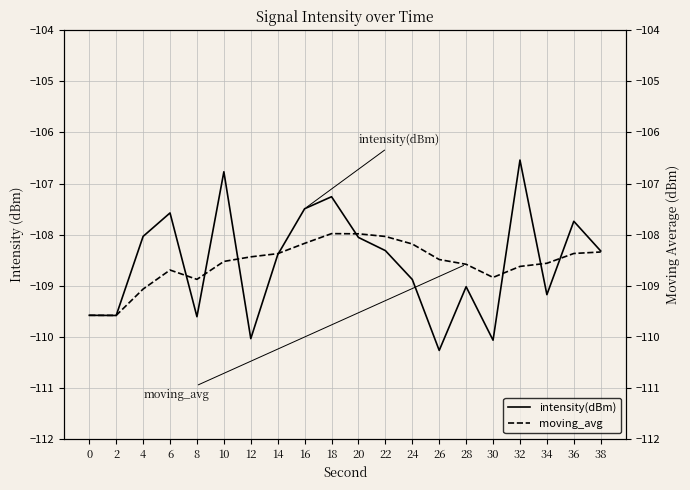

Reading left to right, transcribe all the data shown in this chart.

intensity(dBm): -109.6	-109.6	-108.0	-107.6	-109.6	-106.8	-110.0	-108.4	-107.5	-107.3	-108.1	-108.3	-108.9	-110.3	-109.0	-110.1	-106.5	-109.2	-107.7	-108.3
moving_avg: -109.6	-109.6	-109.1	-108.7	-108.9	-108.5	-108.4	-108.4	-108.2	-108.0	-108.0	-108.0	-108.2	-108.5	-108.6	-108.8	-108.6	-108.6	-108.4	-108.3